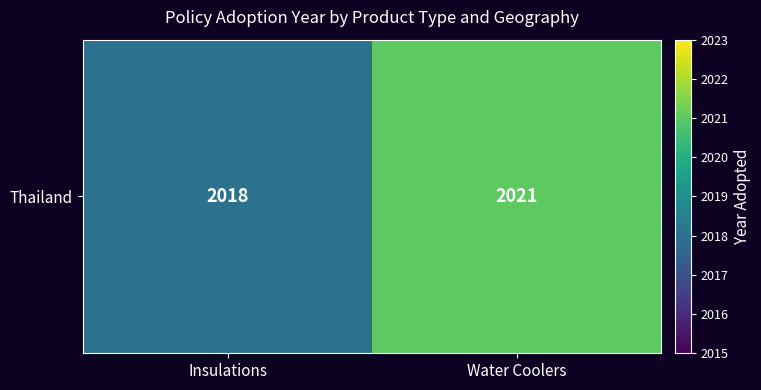

What is the change in value from Insulations to Water Coolers?

+3